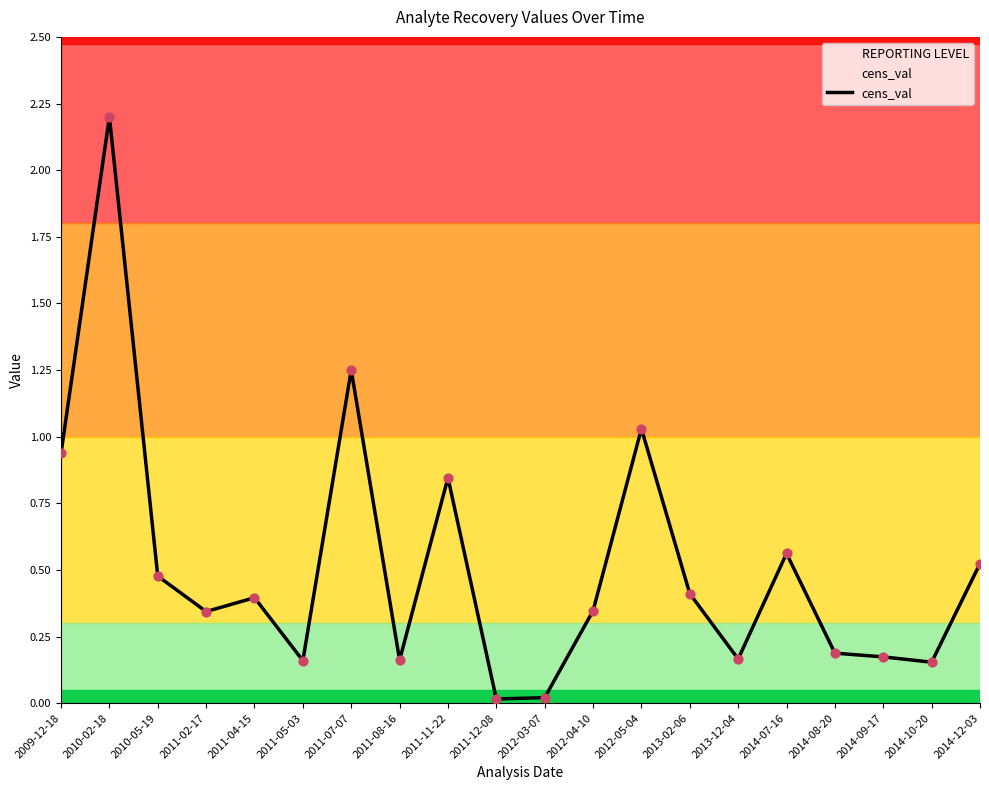

Which has a higher value, 2011-08-16 or 2012-03-07?

2011-08-16